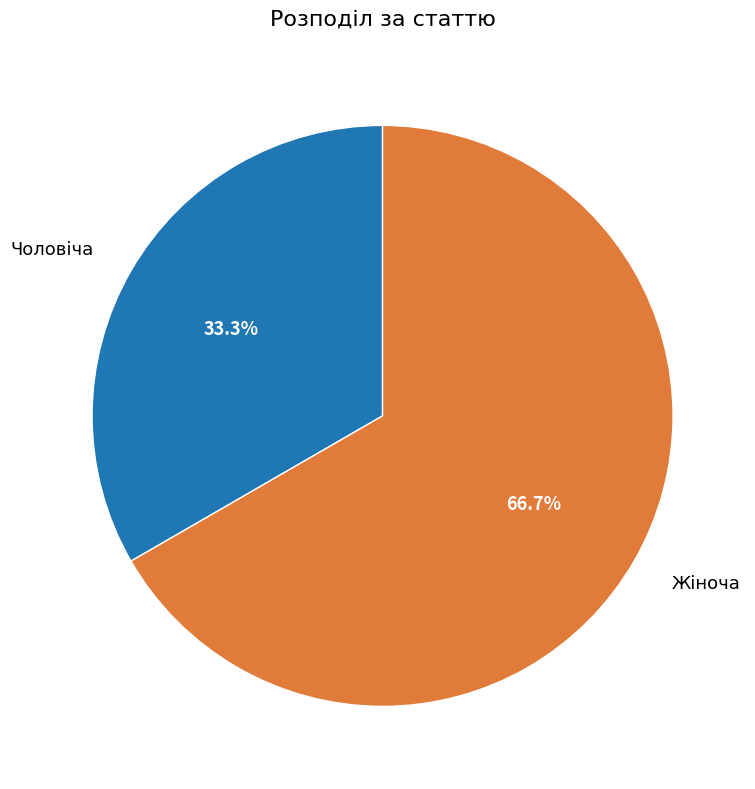

To the nearest percent, what is the difference between the largest and smallest slice percentages?

33%